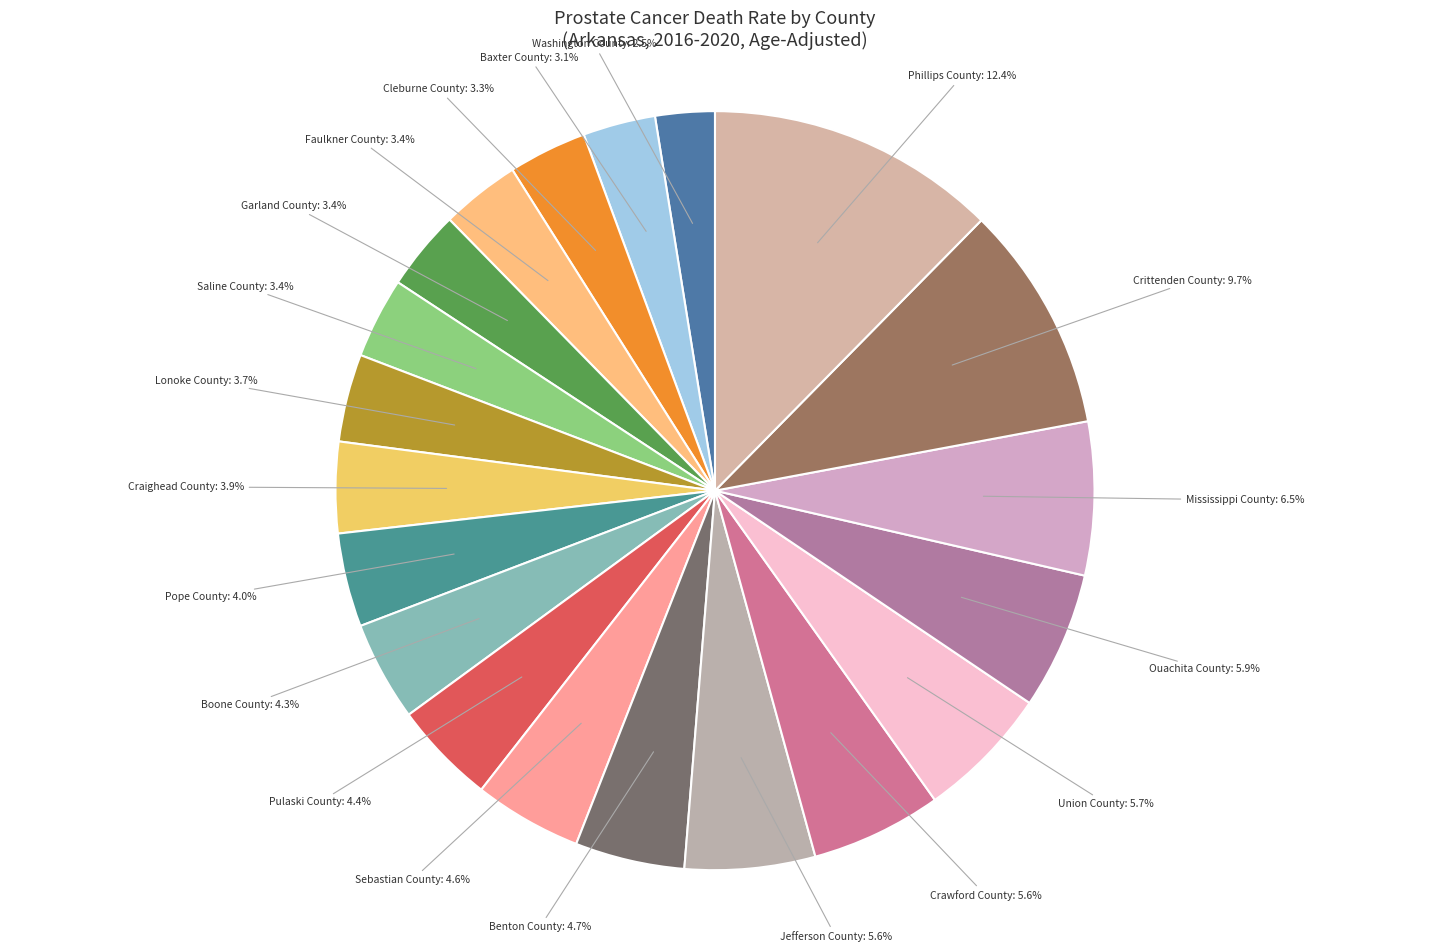

Is there a majority slice in this chart?

No